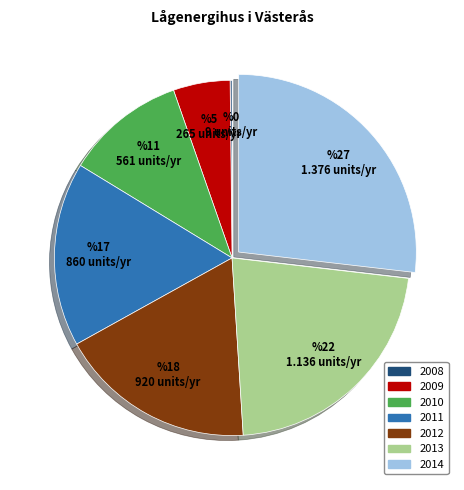

Is there any slice that represents more than half of the pie?

No